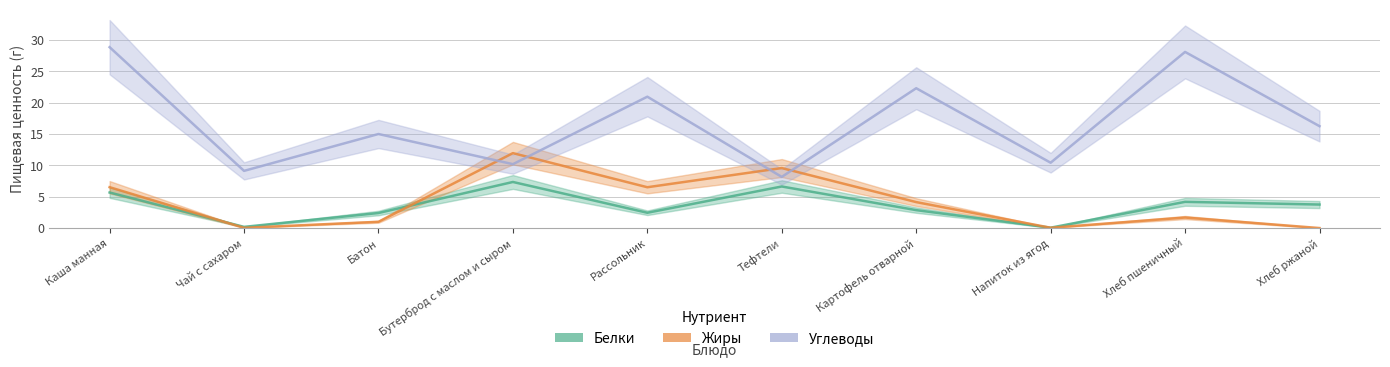

At which category does Углеводы reach its first local peak?

Батон